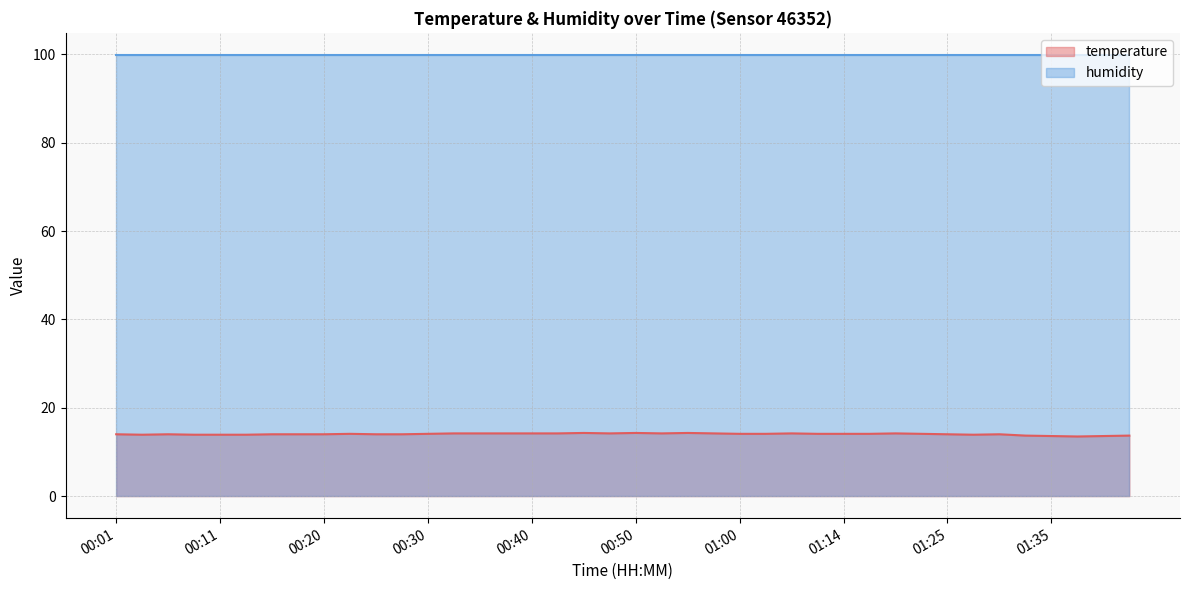

What is the smallest value displayed?

13.5